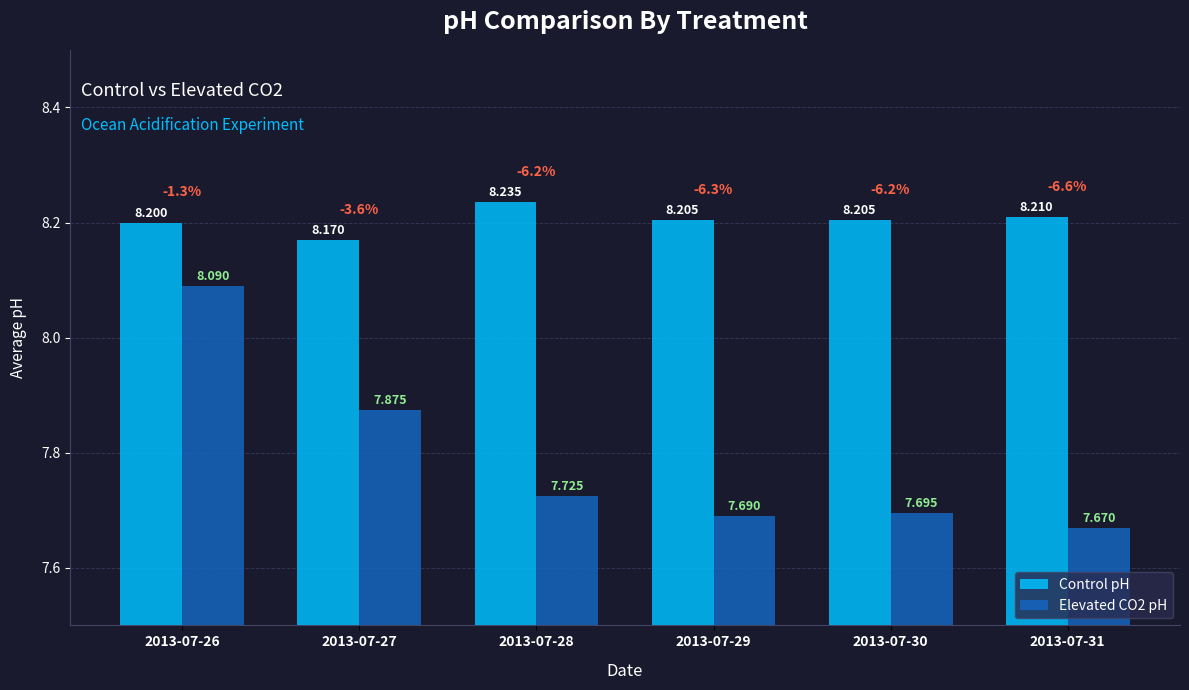

Rank the series by their maximum value, from highest to lowest.

Control pH, Elevated CO2 pH